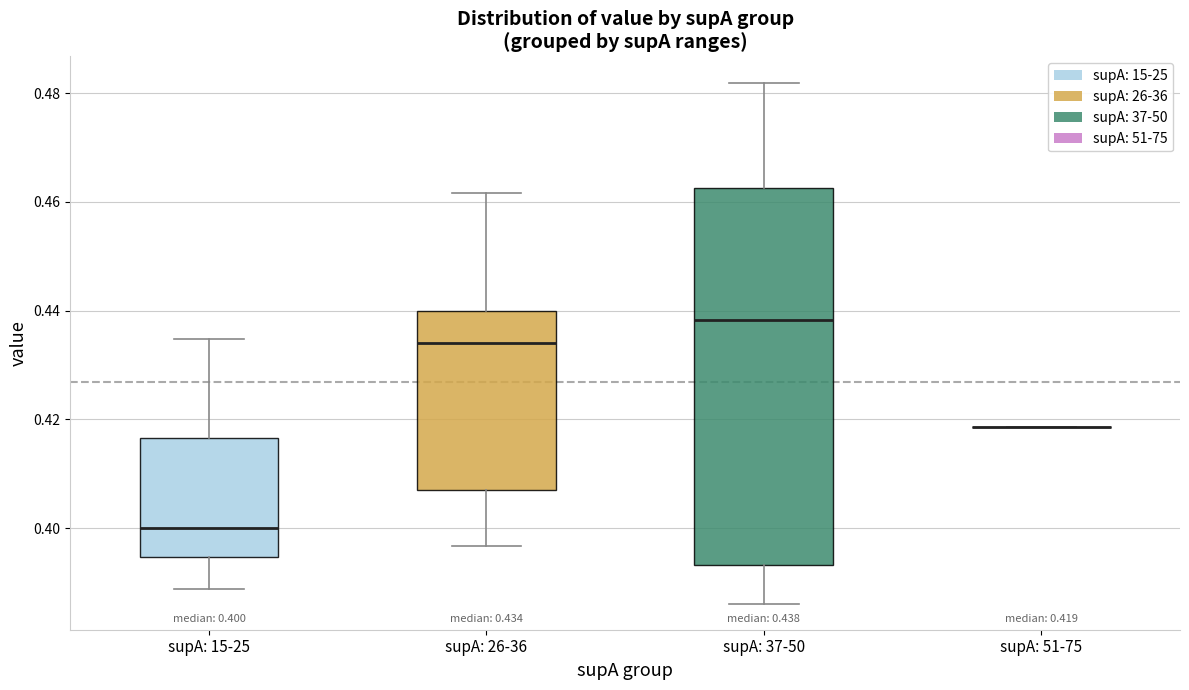

Which box is the tallest, from its lower edge to its upper edge?

supA: 37-50